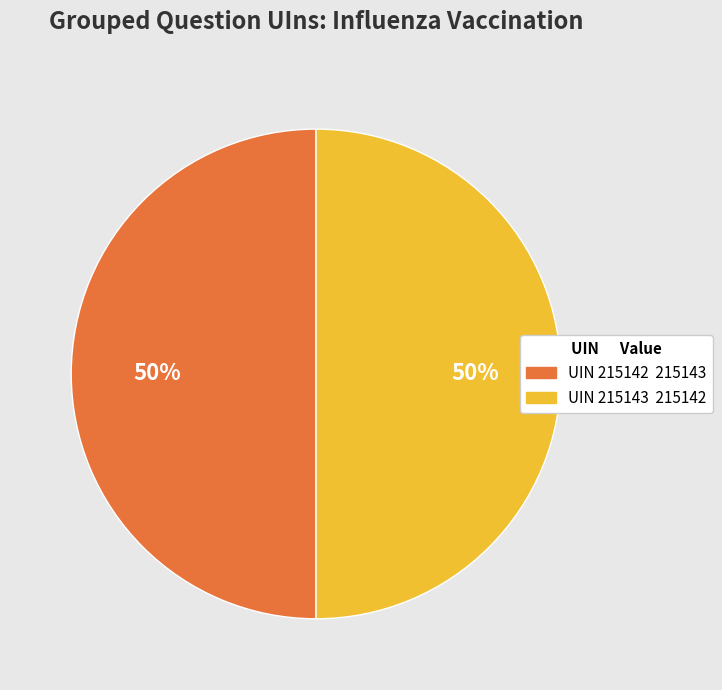

To the nearest percent, what is the average slice percentage?

50%